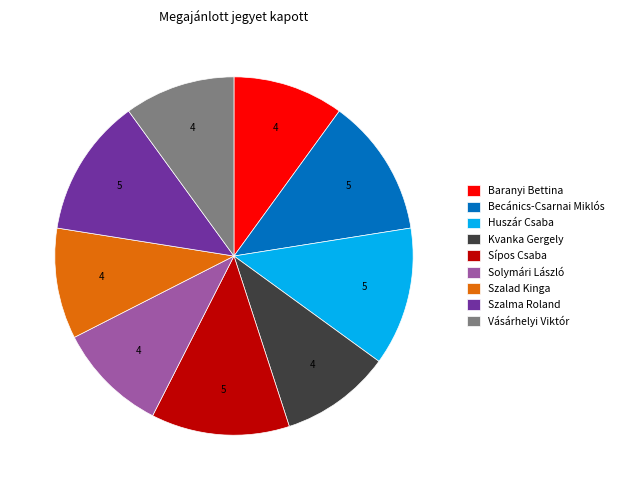

Between Sípos Csaba and Kvanka Gergely, which is larger?

Sípos Csaba